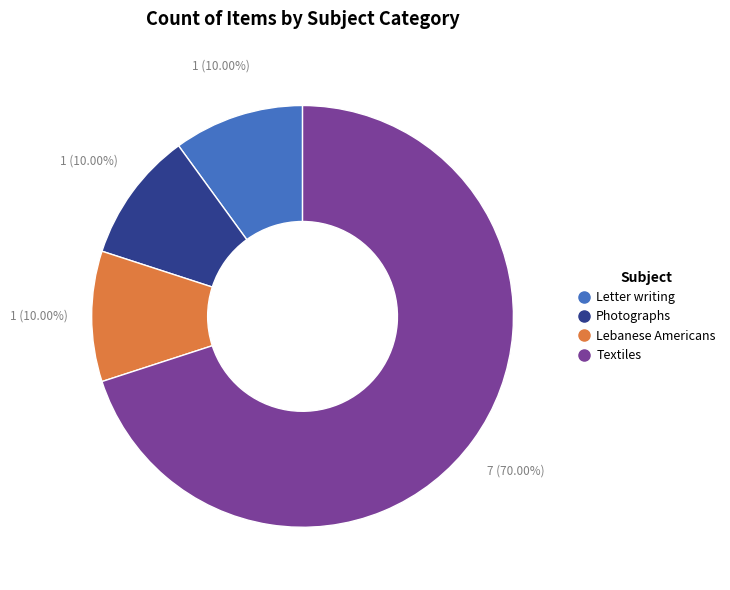

Which slice represents more than half of the pie?

Textiles